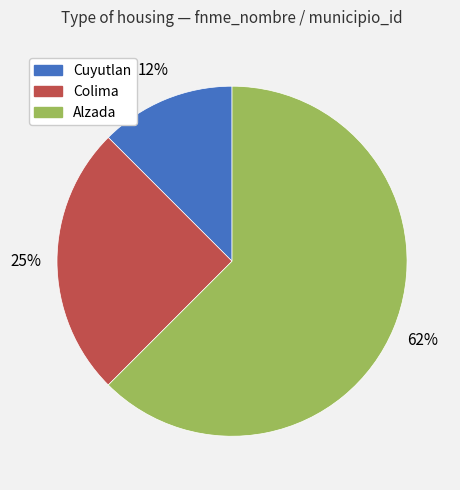

To the nearest percent, what is the average slice percentage?

33%